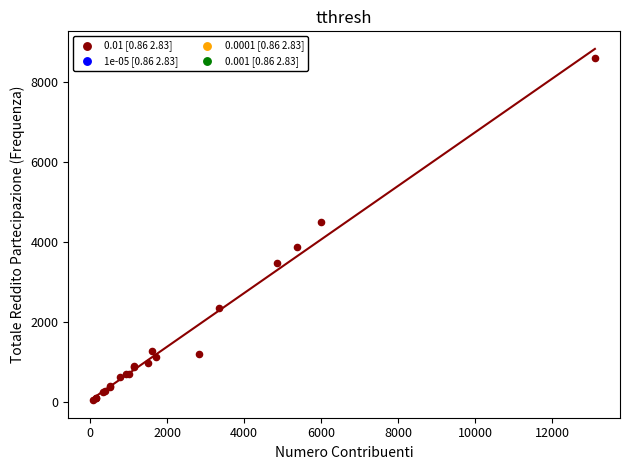

What Y value in the scatter plot is closest to 4318?

4510